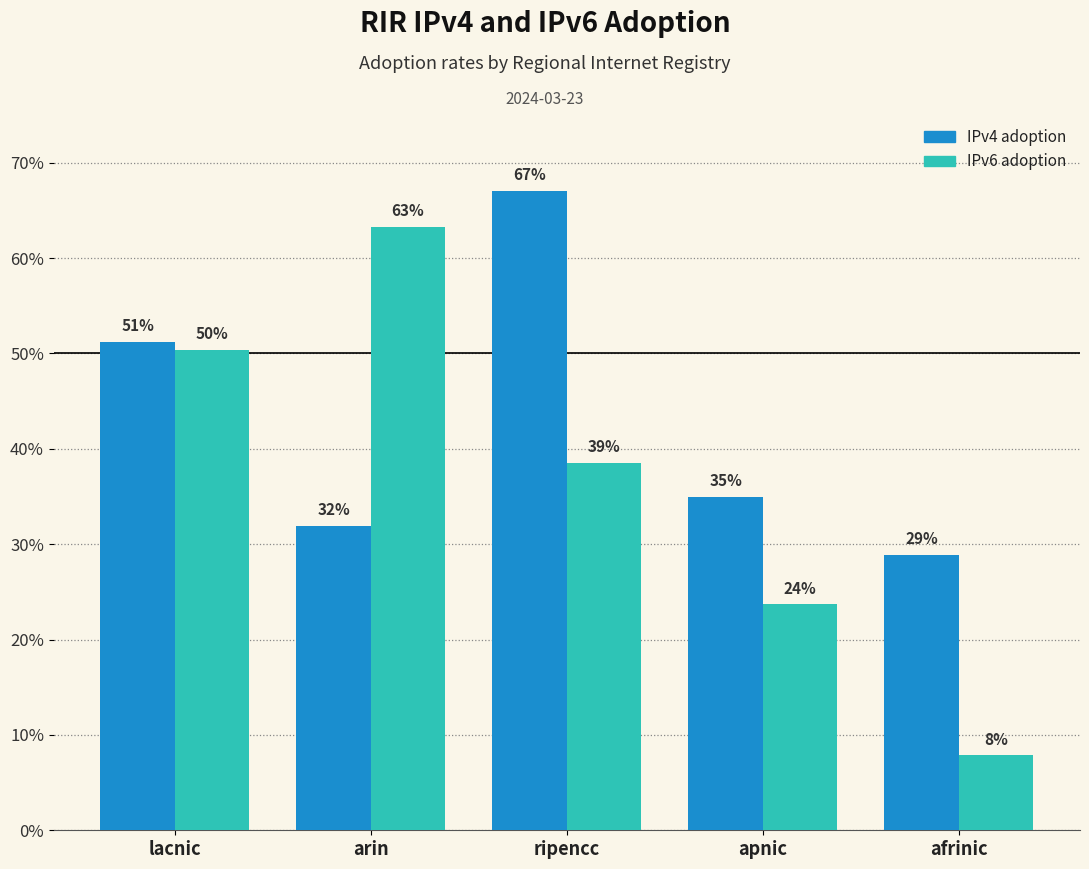

How many IPv6 adoption values are between 0 and 1?

5